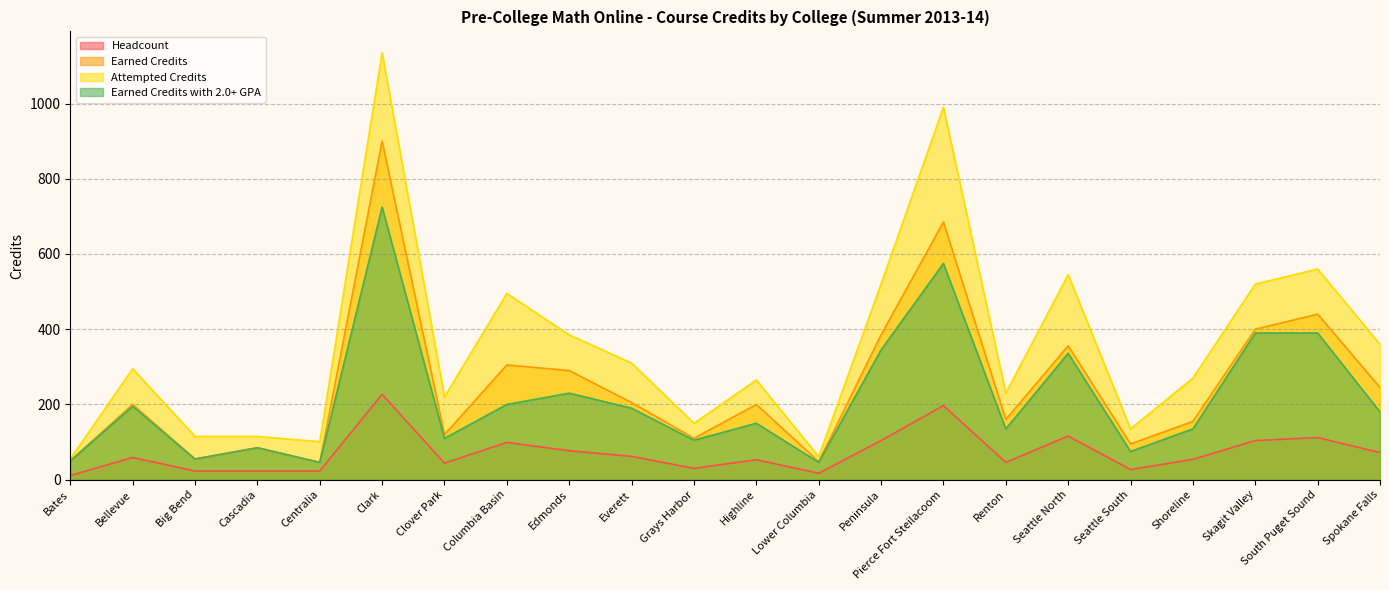

Rank the series by their maximum value, from lowest to highest.

Headcount, Earned Credits with 2.0+ GPA, Earned Credits, Attempted Credits